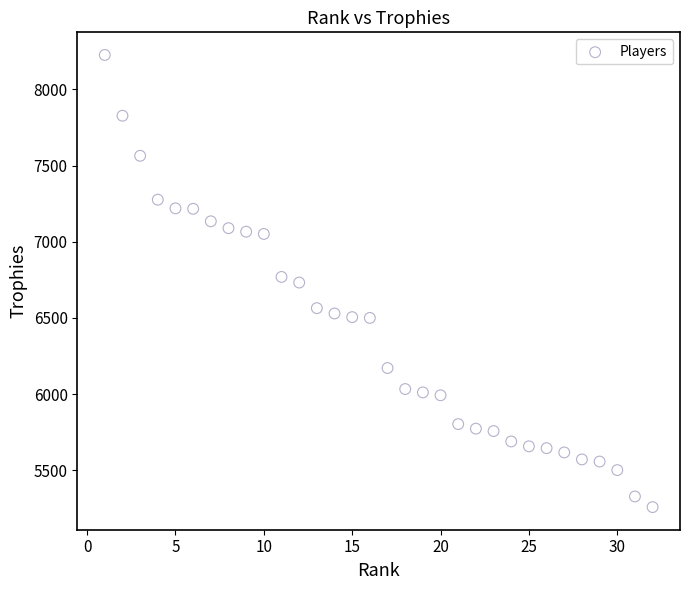

What is the range of X values (max minus min)?

31